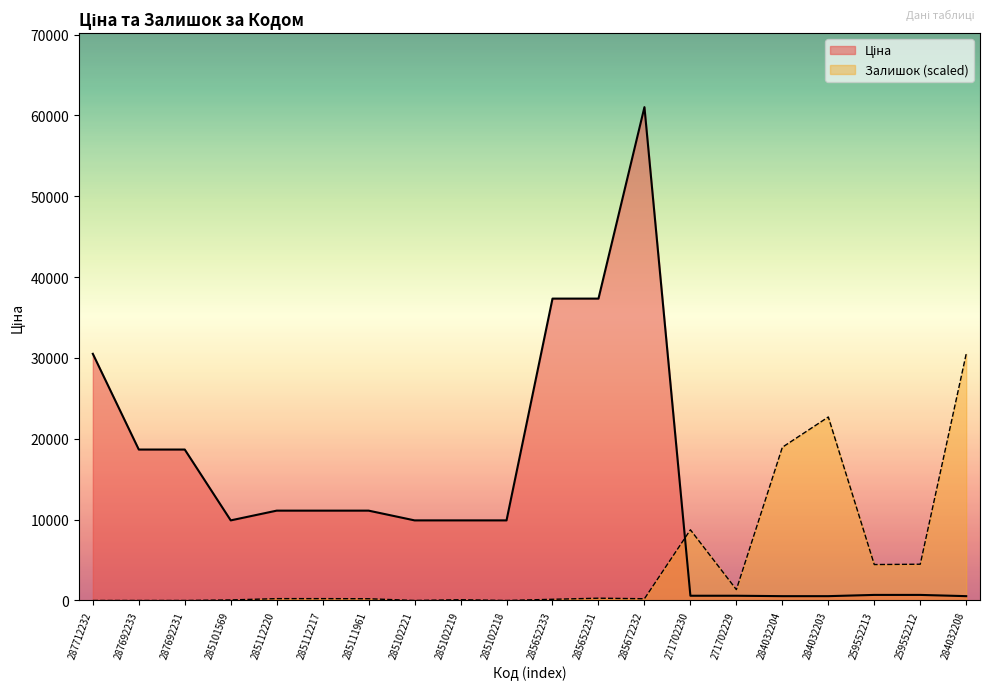

What is the average value of the Ціна series?

14034.9